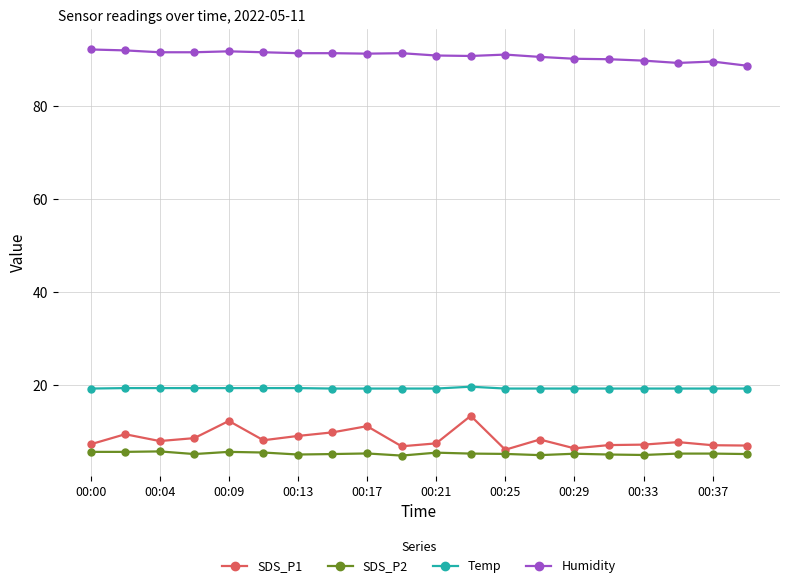

How many lines are shown in the chart?

4